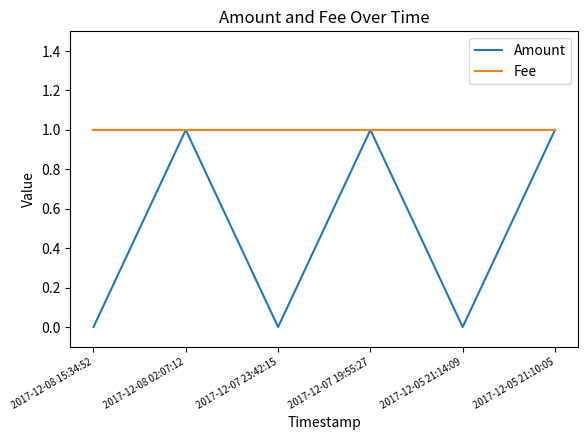

Reading right to left, what are all the values shown in this chart?

Amount: 2017-12-05 21:10:05=1	2017-12-05 21:14:09=0	2017-12-07 19:55:27=1	2017-12-07 23:42:15=0	2017-12-08 02:07:12=1	2017-12-08 15:34:52=0
Fee: 2017-12-05 21:10:05=1	2017-12-05 21:14:09=1	2017-12-07 19:55:27=1	2017-12-07 23:42:15=1	2017-12-08 02:07:12=1	2017-12-08 15:34:52=1